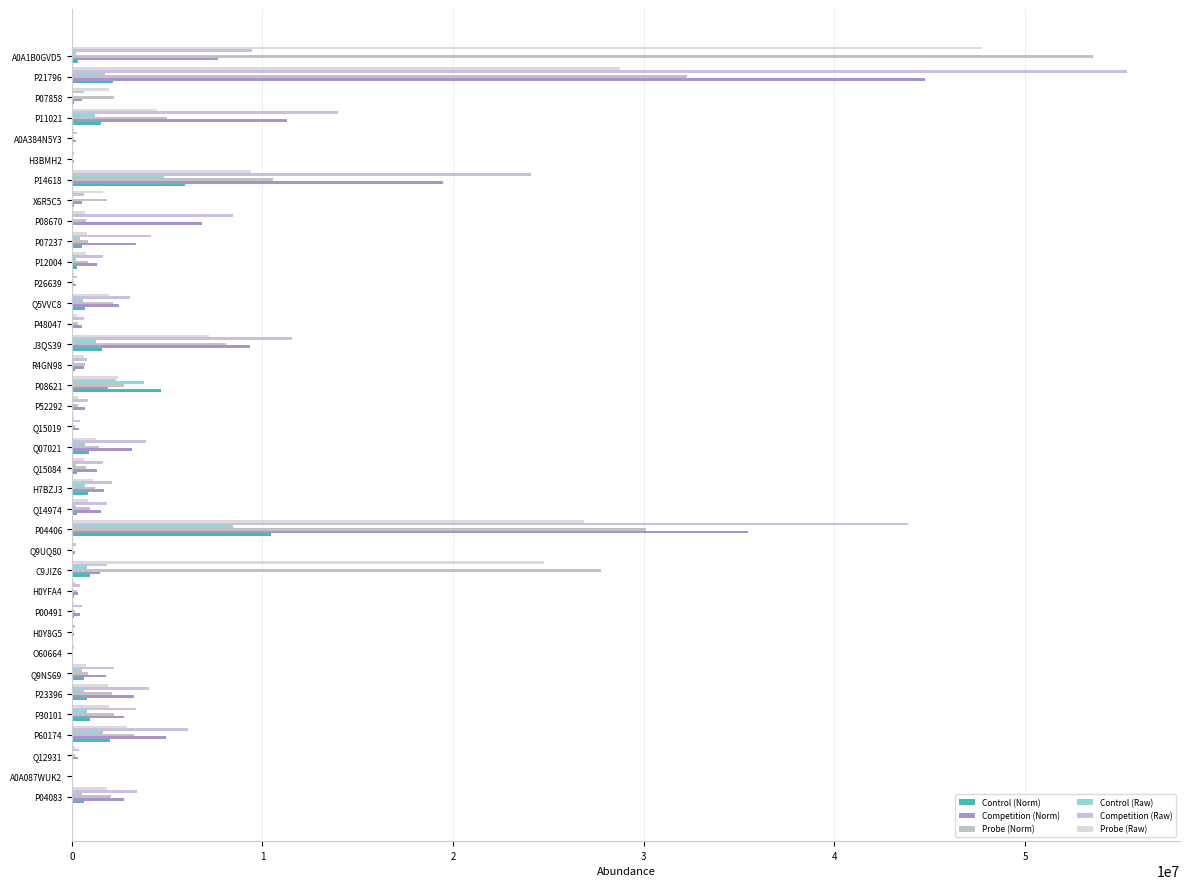

At how many categories does at least one series exceed 17651443?

5